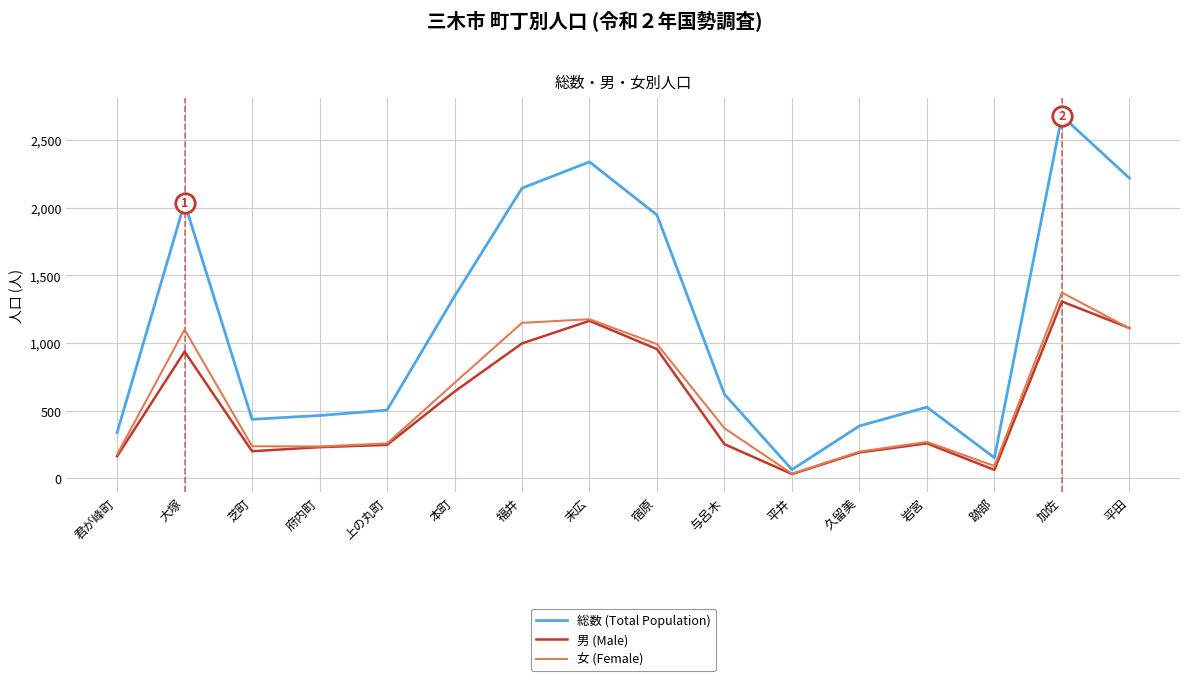

What is the minimum value shown in the chart?

30